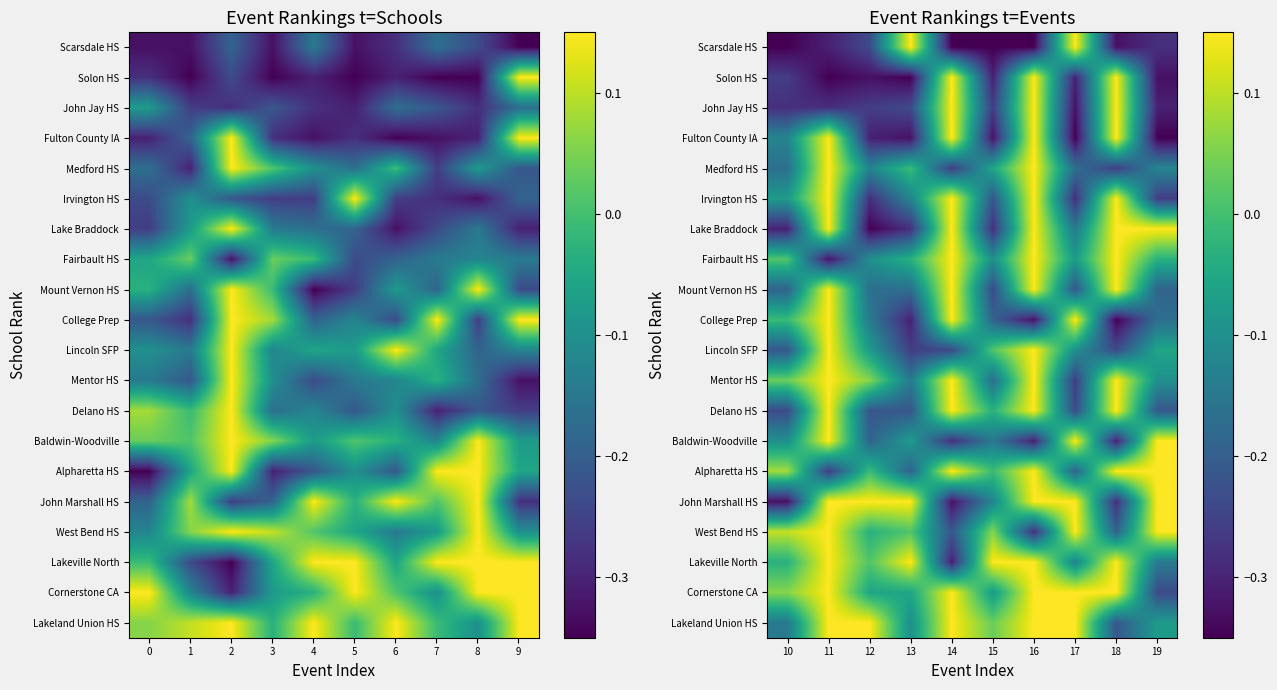

What is the smallest value displayed?

-0.3